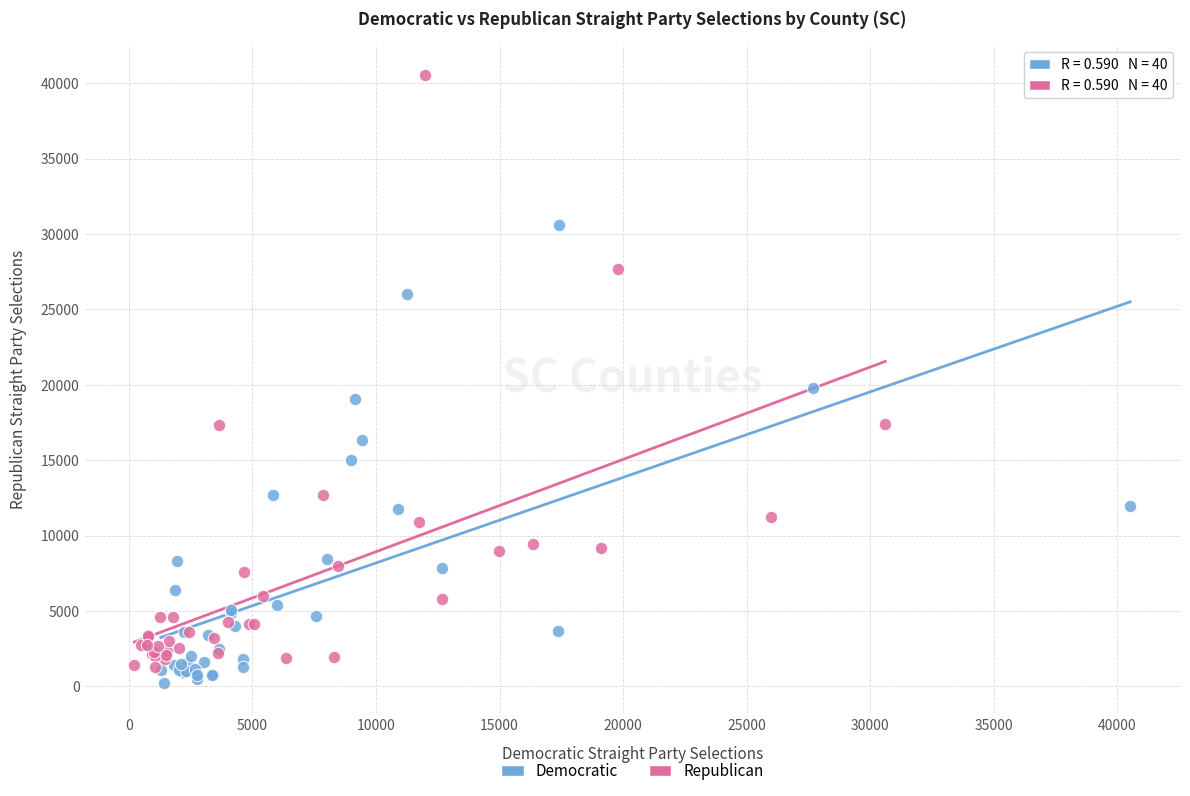

What are all the series names shown in the legend?

Democratic, Republican